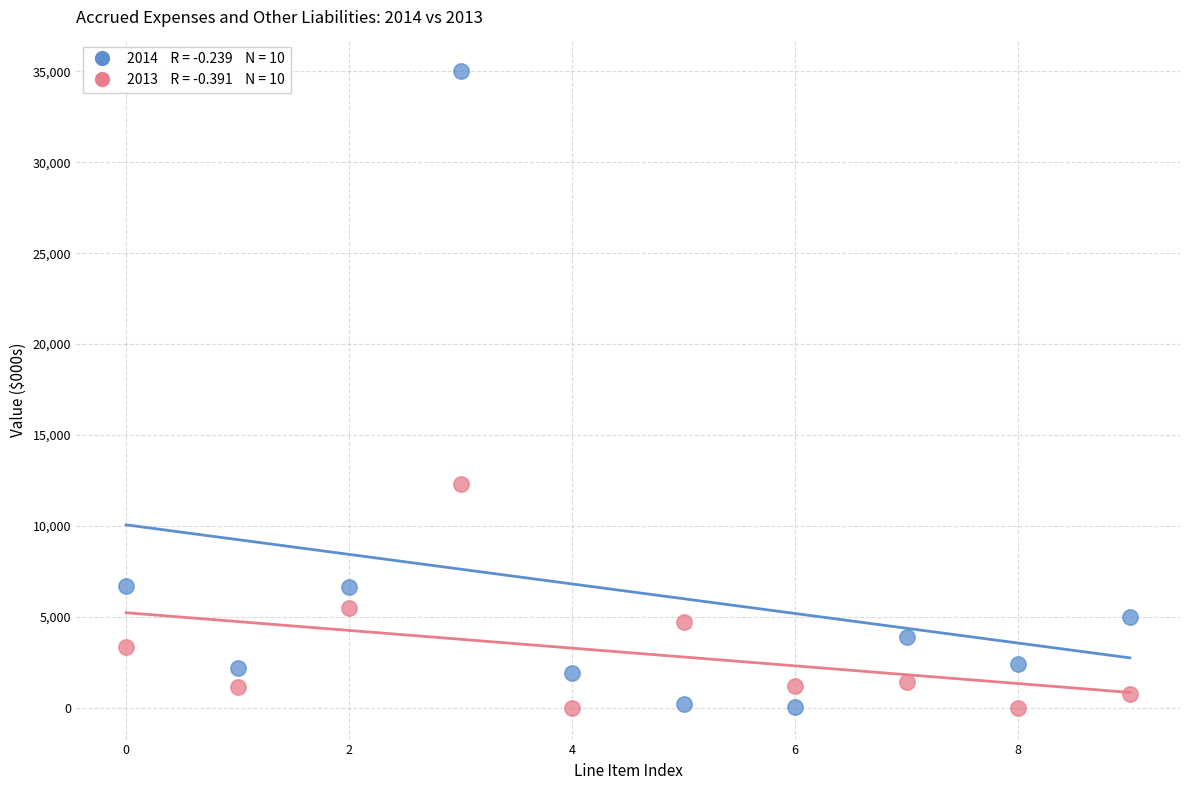

Across all data points, what is the range of Y values (max minus min)?

34994